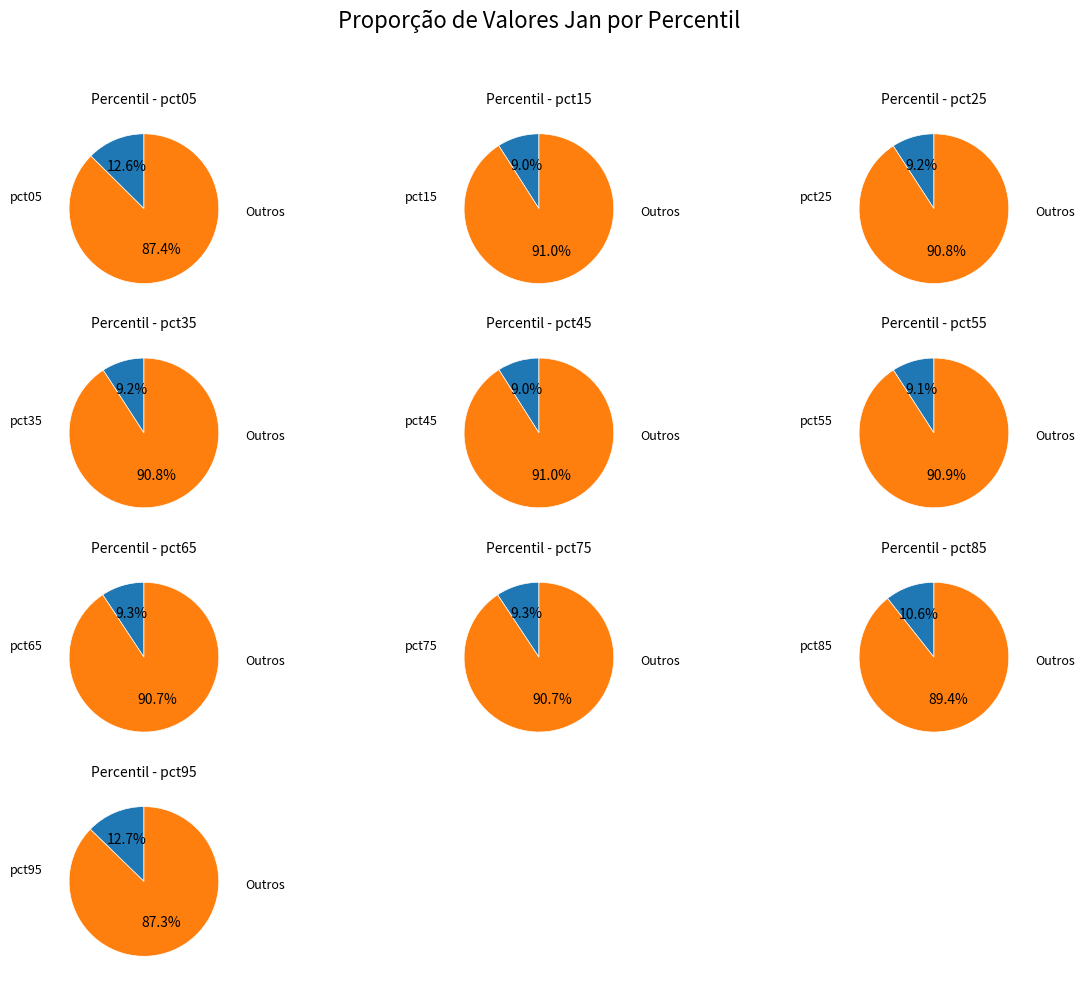

Does pct85 represent more than half of the total?

No